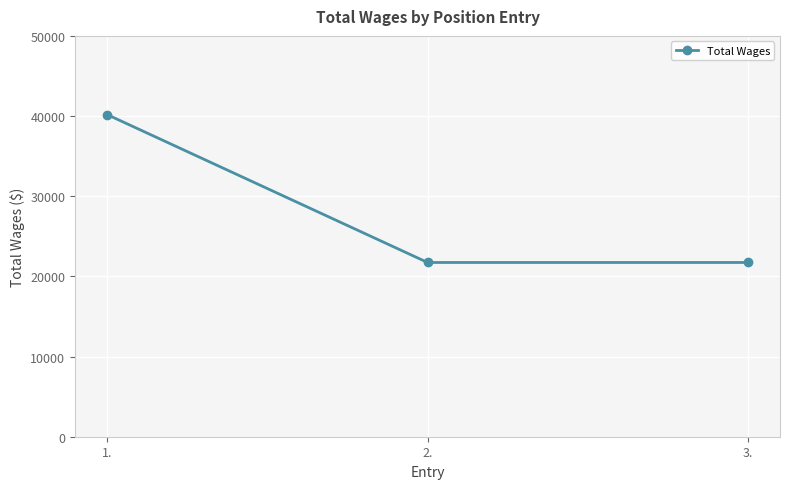

Which category has the highest value across all series?

1.